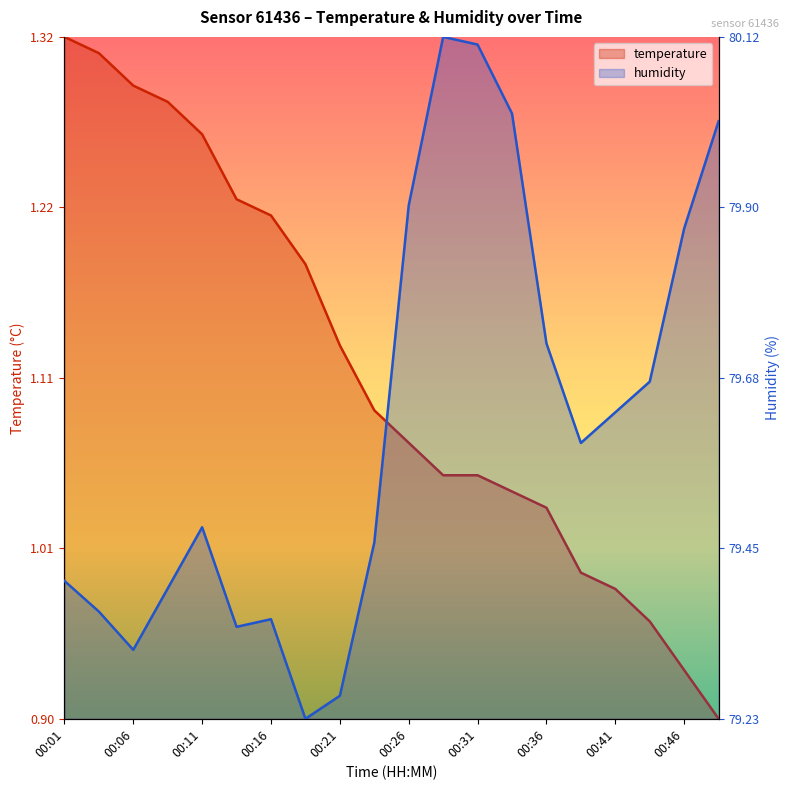

True or false: humidity and temperature intersect in this chart.

True